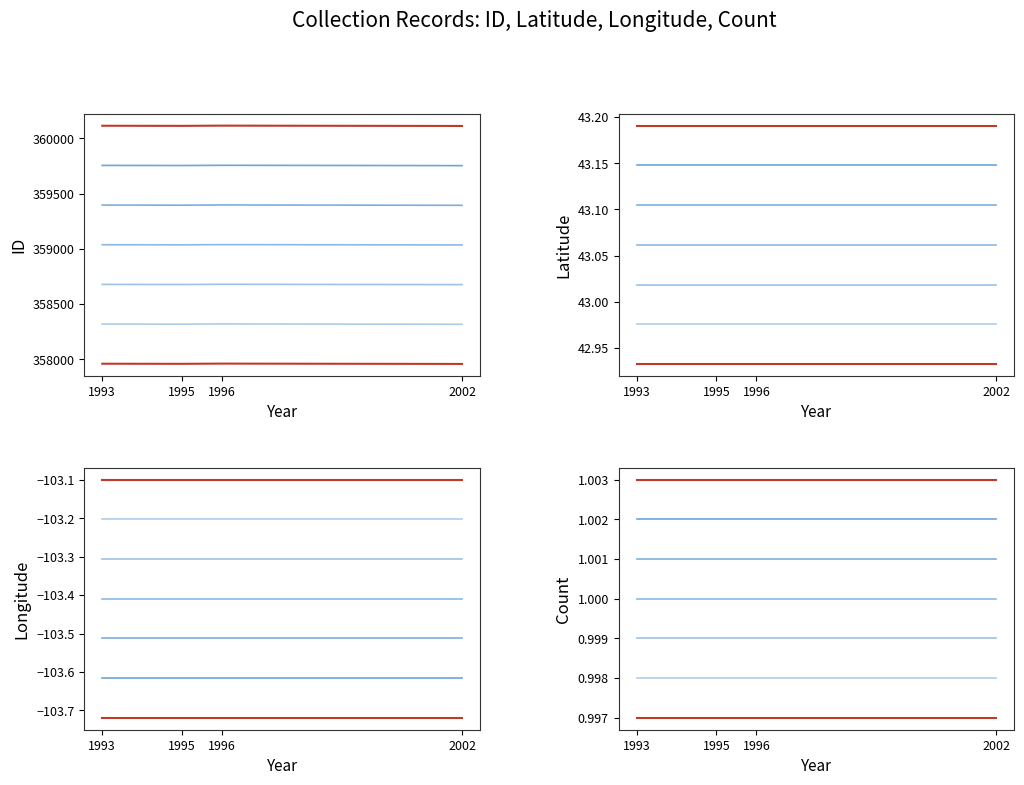

What position from the left is 1996-06-06?

3